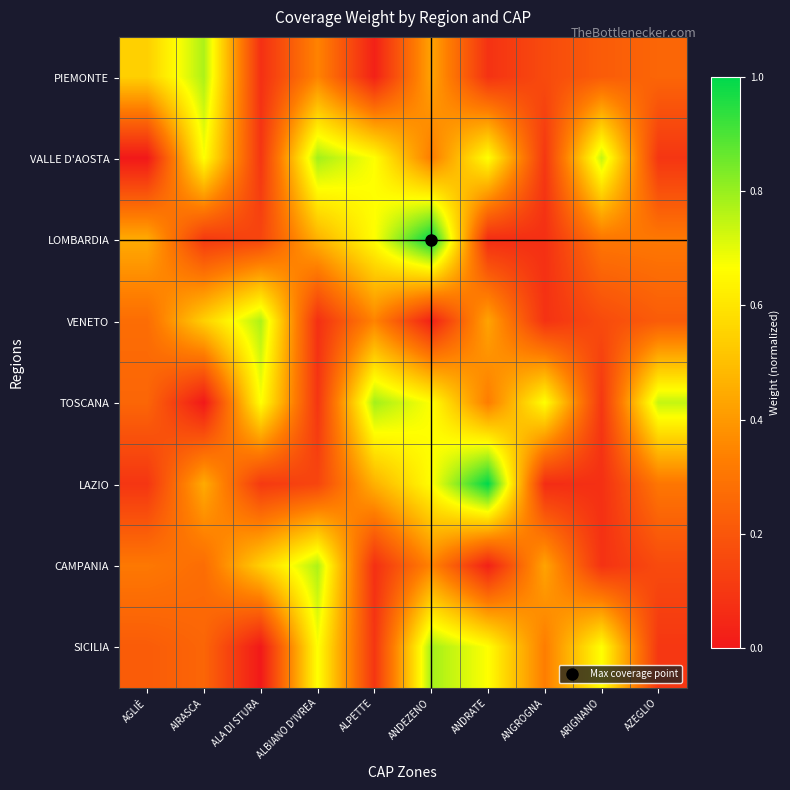

Reading left to right, extract all data points from this chart.

PIEMONTE: AGLIÈ=0.5	AIRASCA=0.8	ALA DI STURA=0.1	ALBIANO D'IVREA=0.3	ALPETTE=0.0	ANDEZENO=0.4	ANDRATE=0.1	ANGROGNA=0.2	ARIGNANO=0.2	AZEGLIO=0.3
VALLE D'AOSTA: AGLIÈ=0.0	AIRASCA=0.7	ALA DI STURA=0.1	ALBIANO D'IVREA=0.8	ALPETTE=0.7	ANDEZENO=0.3	ANDRATE=0.7	ANGROGNA=0.1	ARIGNANO=0.7	AZEGLIO=0.1
LOMBARDIA: AGLIÈ=0.4	AIRASCA=0.1	ALA DI STURA=0.1	ALBIANO D'IVREA=0.5	ALPETTE=0.7	ANDEZENO=1.0	ANDRATE=0.1	ANGROGNA=0.1	ARIGNANO=0.3	AZEGLIO=0.3
VENETO: AGLIÈ=0.3	AIRASCA=0.5	ALA DI STURA=0.8	ALBIANO D'IVREA=0.1	ALPETTE=0.3	ANDEZENO=0.0	ANDRATE=0.4	ANGROGNA=0.1	ARIGNANO=0.2	AZEGLIO=0.2
TOSCANA: AGLIÈ=0.3	AIRASCA=0.0	ALA DI STURA=0.7	ALBIANO D'IVREA=0.1	ALPETTE=0.8	ANDEZENO=0.7	ANDRATE=0.3	ANGROGNA=0.7	ARIGNANO=0.1	AZEGLIO=0.7
LAZIO: AGLIÈ=0.1	AIRASCA=0.4	ALA DI STURA=0.1	ALBIANO D'IVREA=0.1	ALPETTE=0.5	ANDEZENO=0.7	ANDRATE=1.0	ANGROGNA=0.1	ARIGNANO=0.1	AZEGLIO=0.3
CAMPANIA: AGLIÈ=0.3	AIRASCA=0.3	ALA DI STURA=0.5	ALBIANO D'IVREA=0.8	ALPETTE=0.1	ANDEZENO=0.3	ANDRATE=0.0	ANGROGNA=0.4	ARIGNANO=0.1	AZEGLIO=0.2
SICILIA: AGLIÈ=0.2	AIRASCA=0.3	ALA DI STURA=0.0	ALBIANO D'IVREA=0.7	ALPETTE=0.1	ANDEZENO=0.8	ANDRATE=0.7	ANGROGNA=0.3	ARIGNANO=0.7	AZEGLIO=0.1